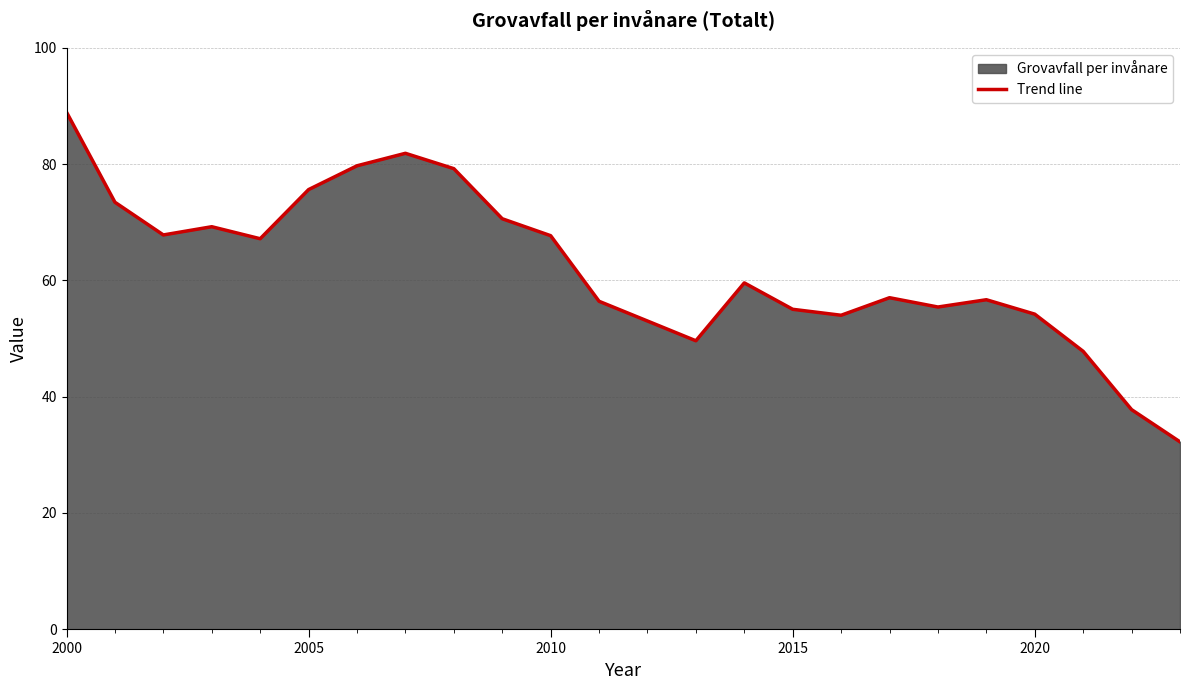

Approximately how many times larger is the value at 2000 compared to 2005?

1.2